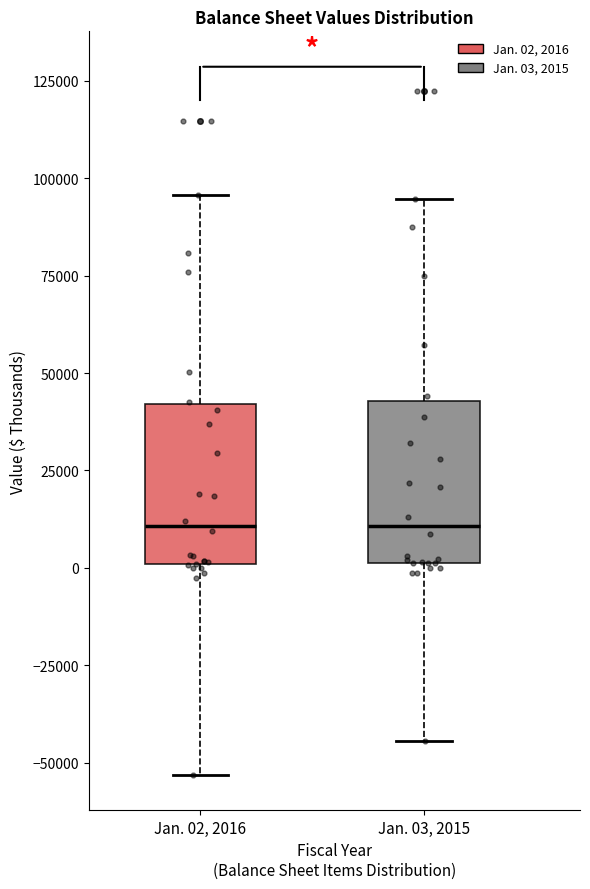

Reading left to right, transcribe this box plot: for each box, give where its median line is, the range the box spans, and where its two whiskers end, as read against the y-axis. The values are not printed on the chart, so give them approximately, as read against the axis.

Jan. 02, 2016: median 10000, box 0 to 40000, whiskers -55000 to 95000
Jan. 03, 2015: median 10000, box 0 to 45000, whiskers -45000 to 95000